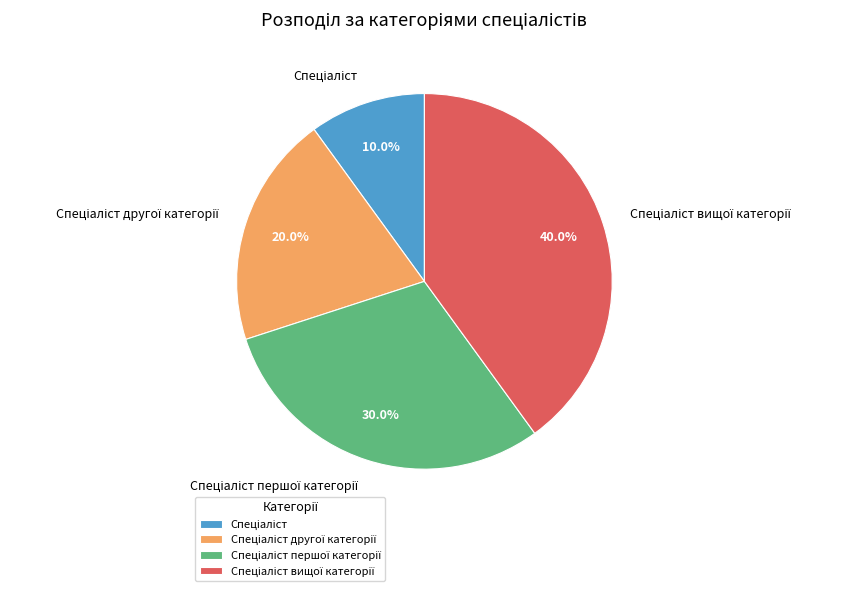

Is there a majority slice in this chart?

No